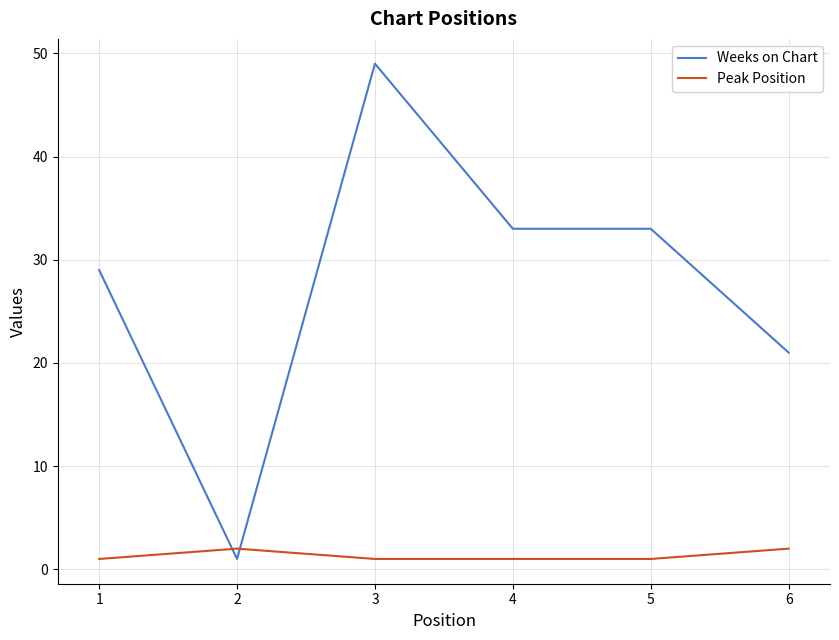

What is the highest value of the Peak Position series?

2